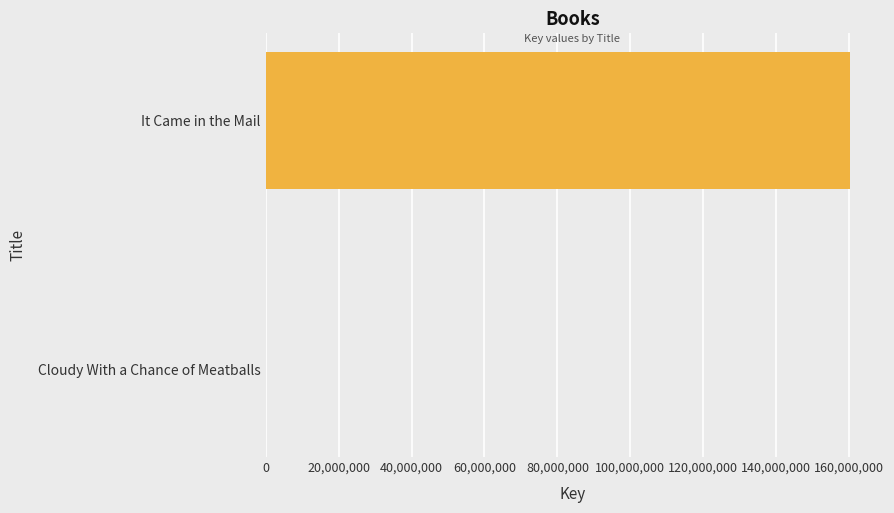

The chart shows a value of 160150948 at It Came in the Mail. True or false?

True